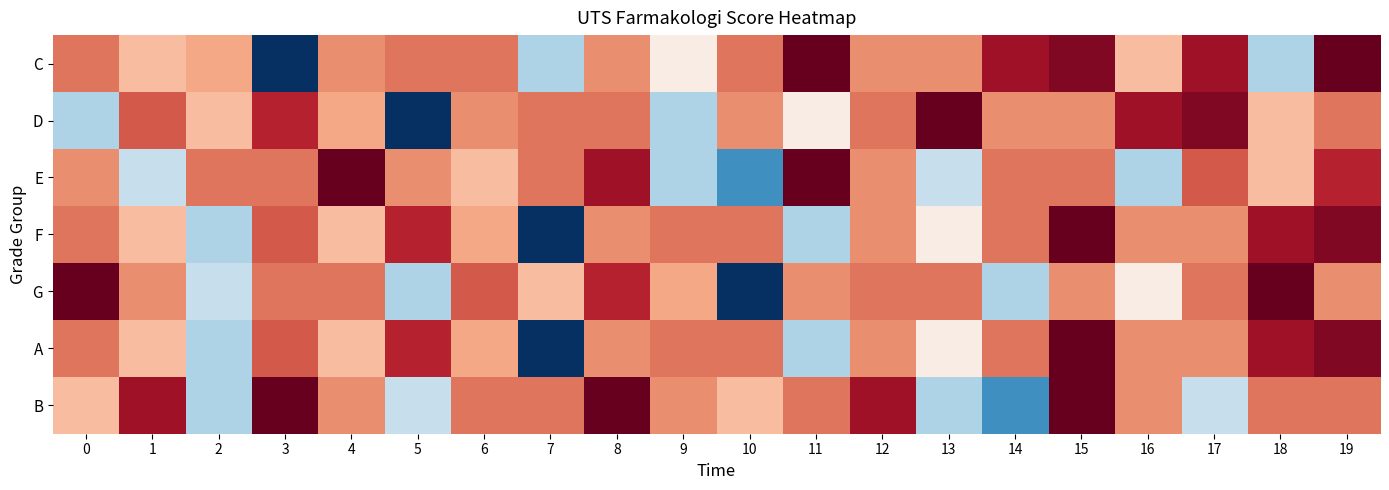

Reading left to right, extract all data points from this chart.

C: 0=82.5	1=75.0	2=77.5	3=32.5	4=80.0	5=82.5	6=82.5	7=55.0	8=80.0	9=67.5	10=82.5	11=97.5	12=80.0	13=80.0	14=92.5	15=95.0	16=75.0	17=92.5	18=55.0	19=97.5
D: 0=55.0	1=85.0	2=75.0	3=90.0	4=77.5	5=32.5	6=80.0	7=82.5	8=82.5	9=55.0	10=80.0	11=67.5	12=82.5	13=97.5	14=80.0	15=80.0	16=92.5	17=95.0	18=75.0	19=82.5
E: 0=80.0	1=57.5	2=82.5	3=82.5	4=97.5	5=80.0	6=75.0	7=82.5	8=92.5	9=55.0	10=45.0	11=97.5	12=80.0	13=57.5	14=82.5	15=82.5	16=55.0	17=85.0	18=75.0	19=90.0
F: 0=82.5	1=75.0	2=55.0	3=85.0	4=75.0	5=90.0	6=77.5	7=32.5	8=80.0	9=82.5	10=82.5	11=55.0	12=80.0	13=67.5	14=82.5	15=97.5	16=80.0	17=80.0	18=92.5	19=95.0
G: 0=97.5	1=80.0	2=57.5	3=82.5	4=82.5	5=55.0	6=85.0	7=75.0	8=90.0	9=77.5	10=32.5	11=80.0	12=82.5	13=82.5	14=55.0	15=80.0	16=67.5	17=82.5	18=97.5	19=80.0
A: 0=82.5	1=75.0	2=55.0	3=85.0	4=75.0	5=90.0	6=77.5	7=32.5	8=80.0	9=82.5	10=82.5	11=55.0	12=80.0	13=67.5	14=82.5	15=97.5	16=80.0	17=80.0	18=92.5	19=95.0
B: 0=75.0	1=92.5	2=55.0	3=97.5	4=80.0	5=57.5	6=82.5	7=82.5	8=97.5	9=80.0	10=75.0	11=82.5	12=92.5	13=55.0	14=45.0	15=97.5	16=80.0	17=57.5	18=82.5	19=82.5